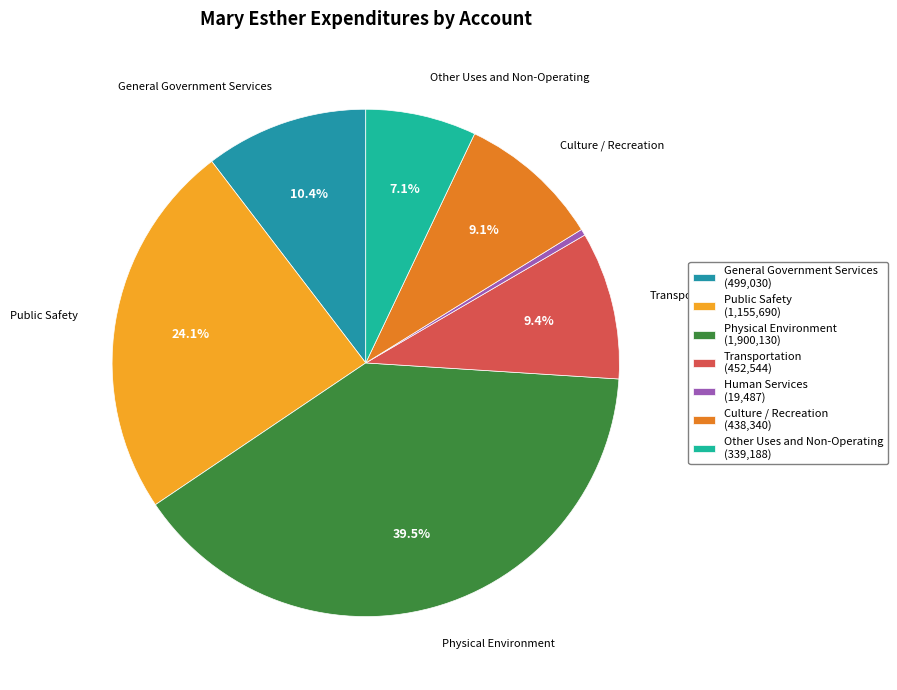

What percentage is the Other Uses and Non-Operating slice, to the nearest percent?

7%